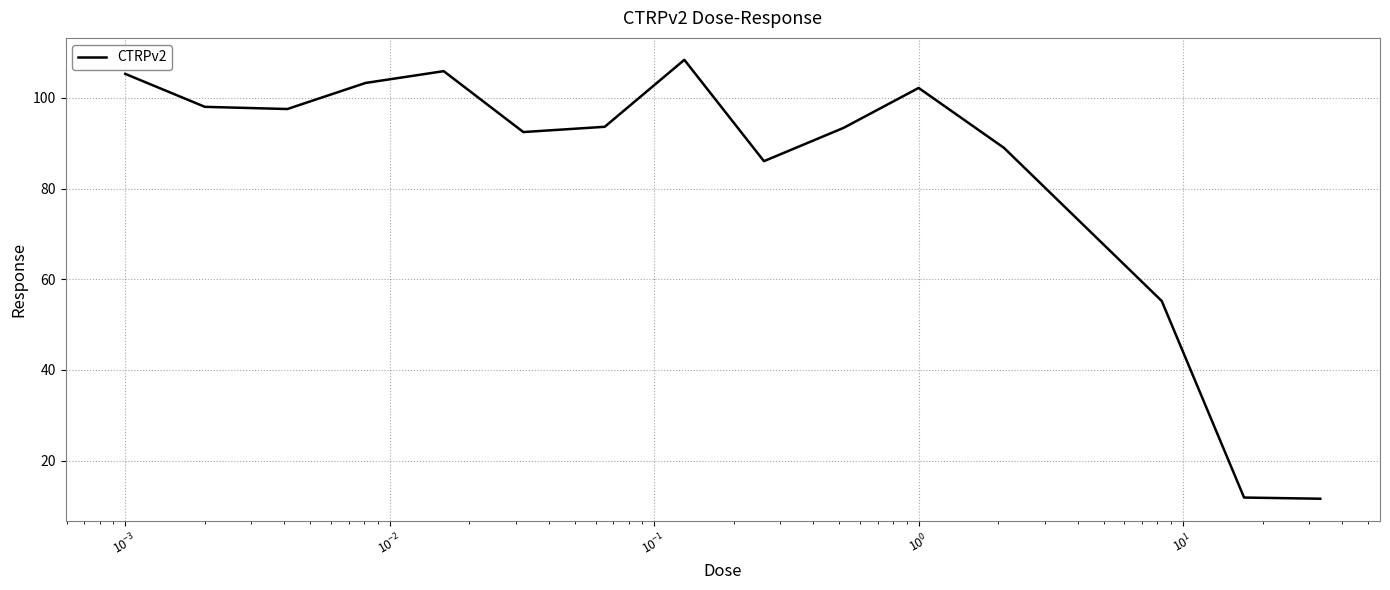

What is the difference between the maximum and minimum values?

96.8